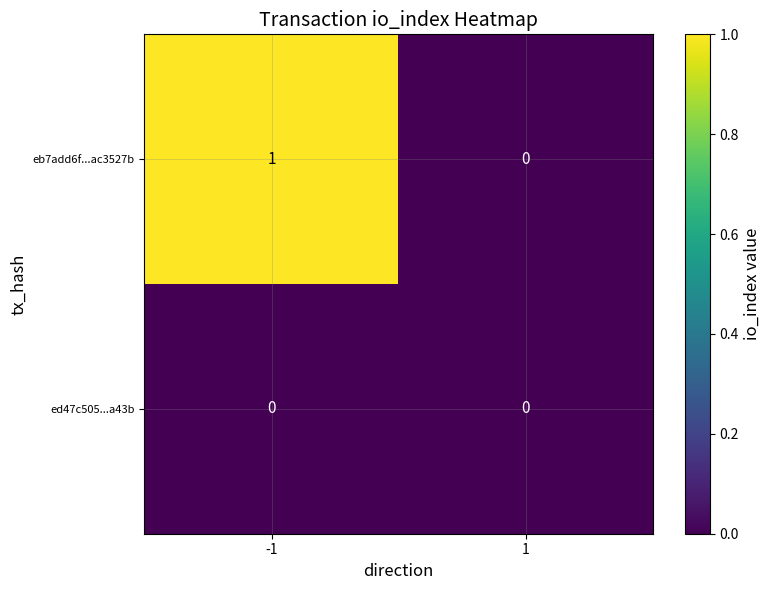

Is the value of ed47c505...a43b at -1 greater than the value of eb7add6f...ac3527b at -1?

No